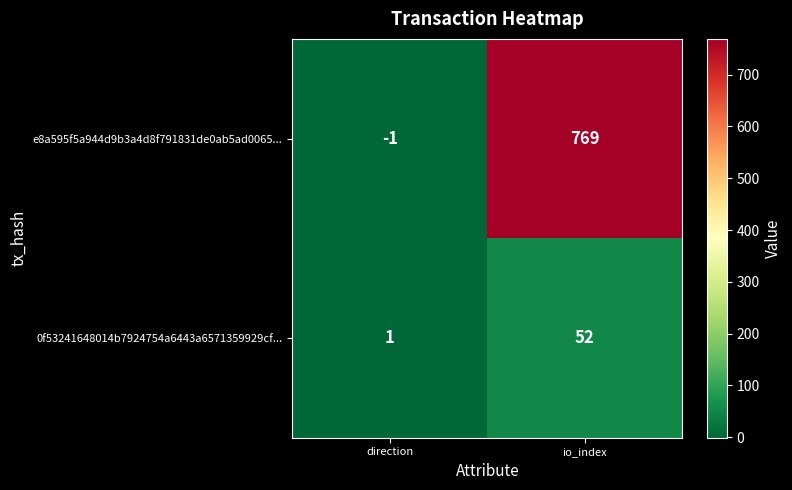

The 0f53241648014b7924754a6443a6571359929cf... series shows 2 at direction. True or false?

False